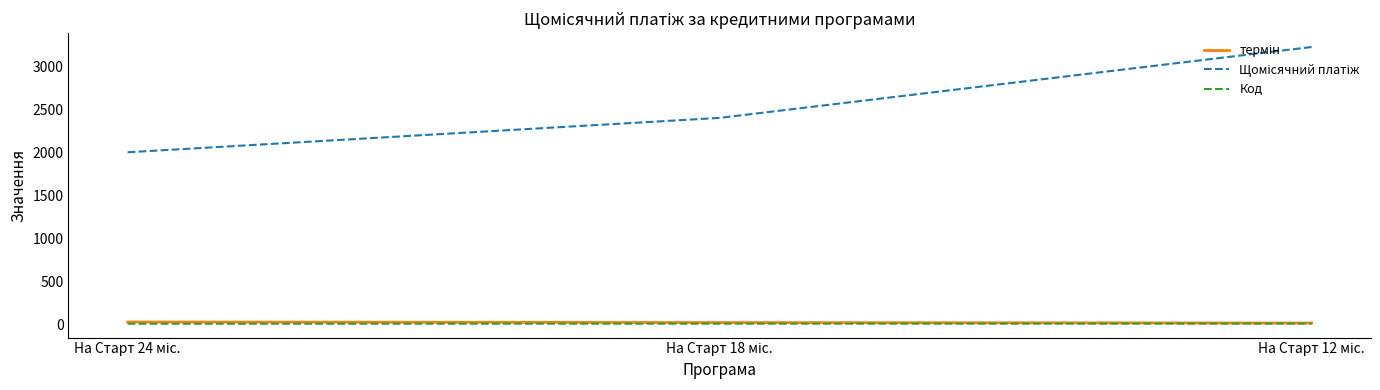

What is the greatest value displayed?

3227.6